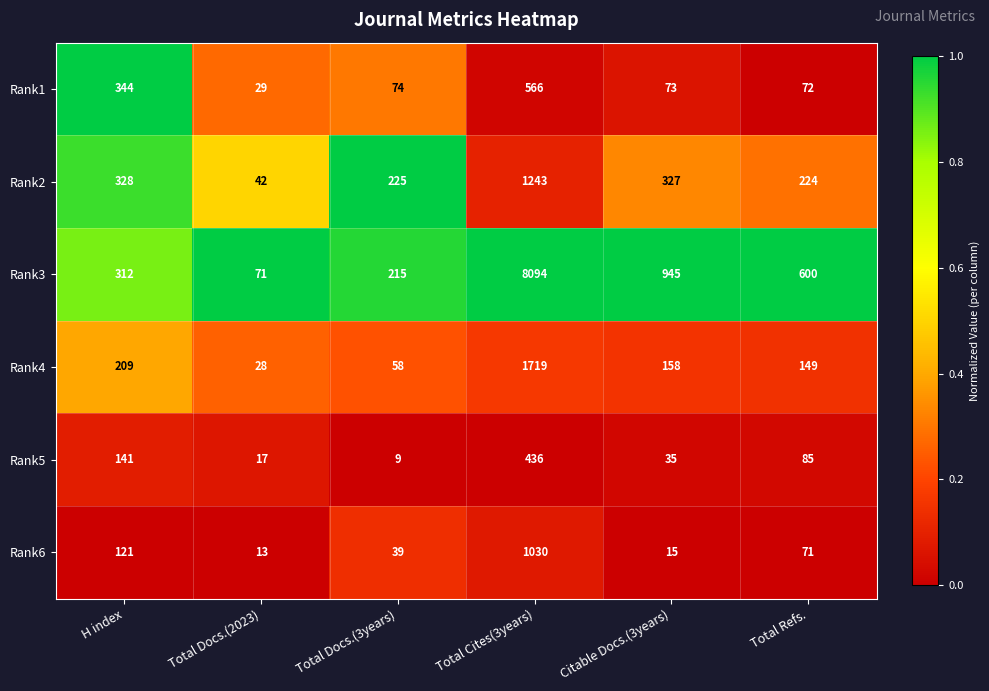

The value of Rank3 at Total Docs.(3years) is 84. True or false?

False